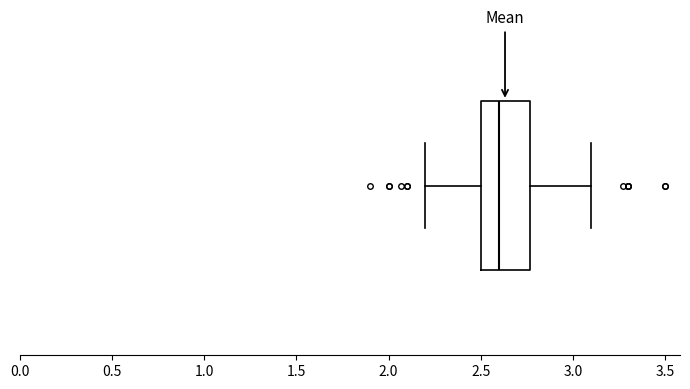

Transcribe this box plot: give where the median line is, the range the box spans, and where the two whiskers end, as read against the x-axis. The values are not printed on the chart, so give them approximately, as read against the axis.

median 2.60, box 2.50 to 2.75, whiskers 2.20 to 3.10